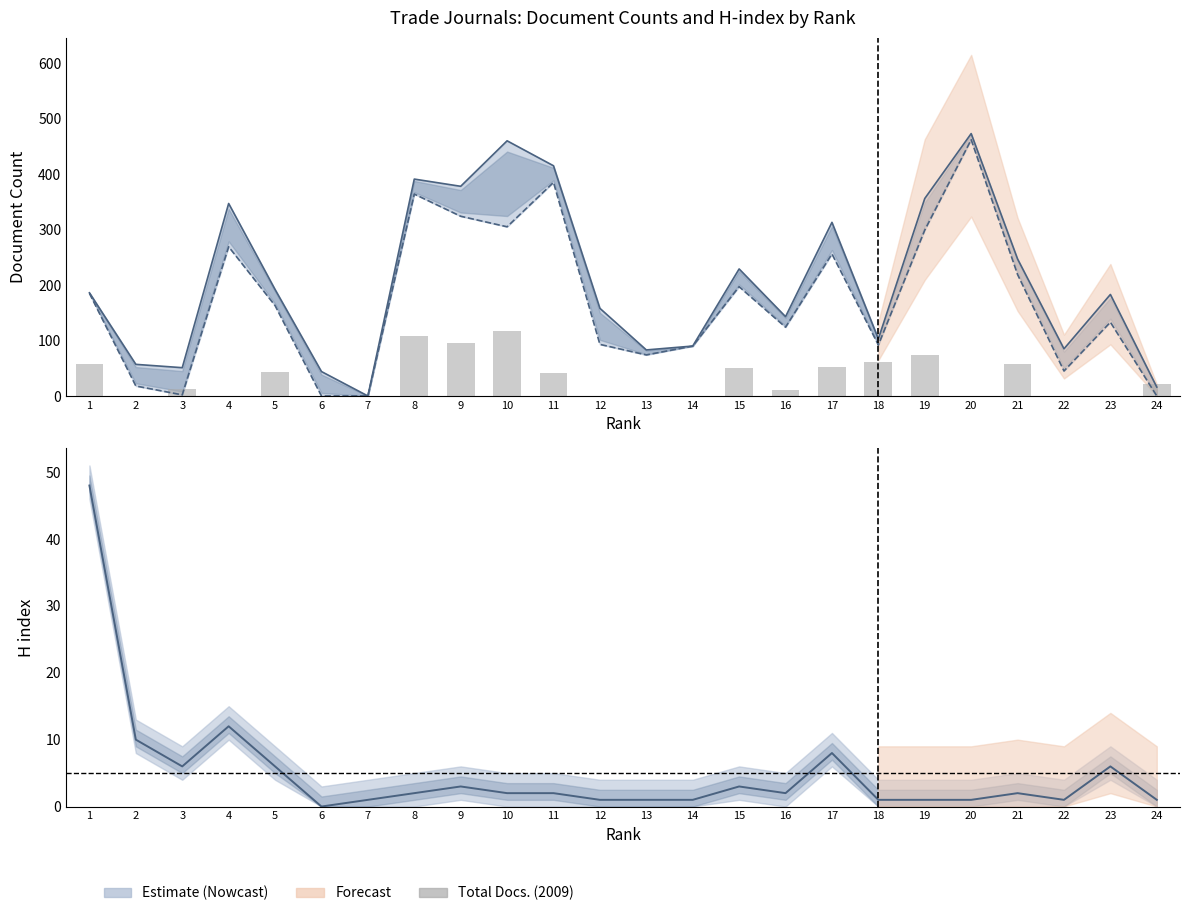

How many values in Total Docs. (2009) are above zero?

14